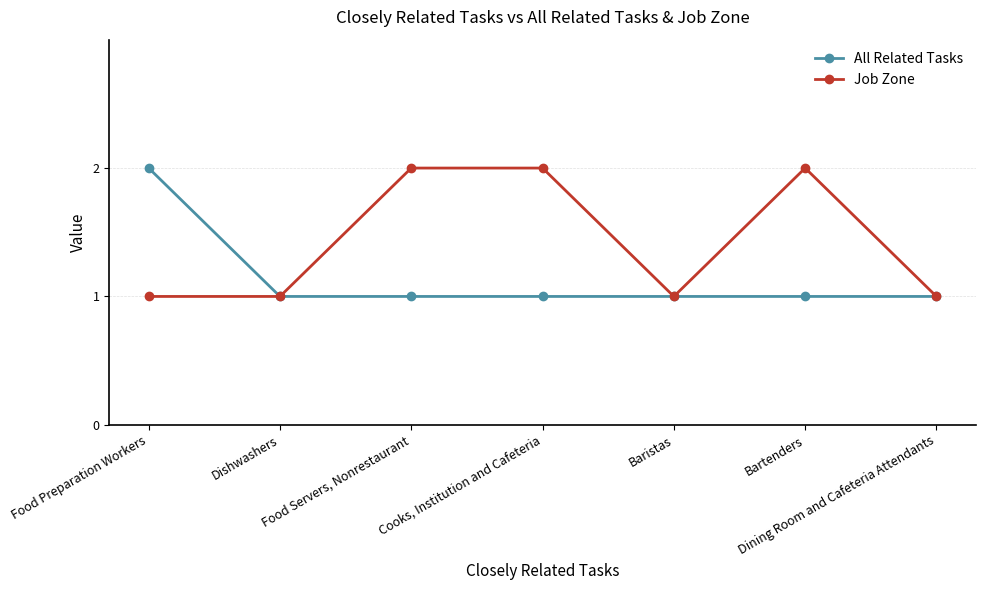

Is the value of Job Zone at Cooks, Institution and Cafeteria greater than the value of All Related Tasks at Dining Room and Cafeteria Attendants?

Yes